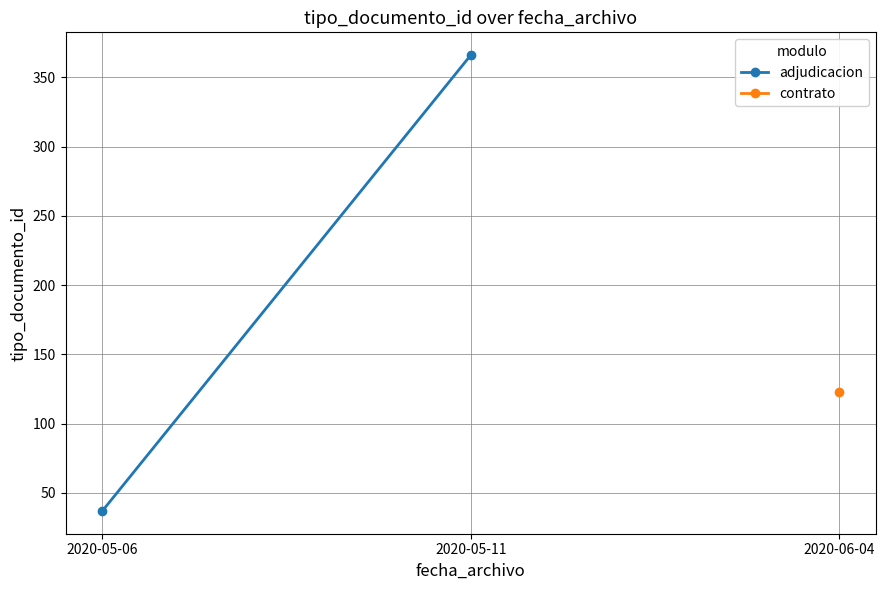

What are all the series names shown in the legend?

adjudicacion, contrato